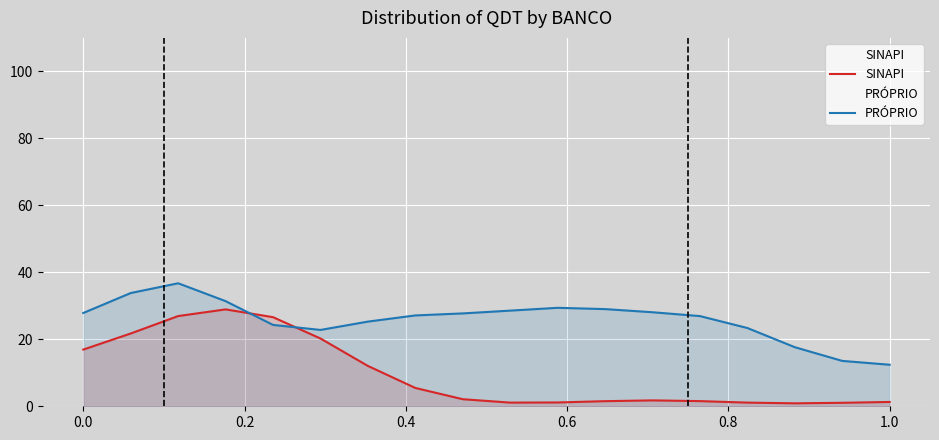

Which series has the largest range (max minus min)?

SINAPI